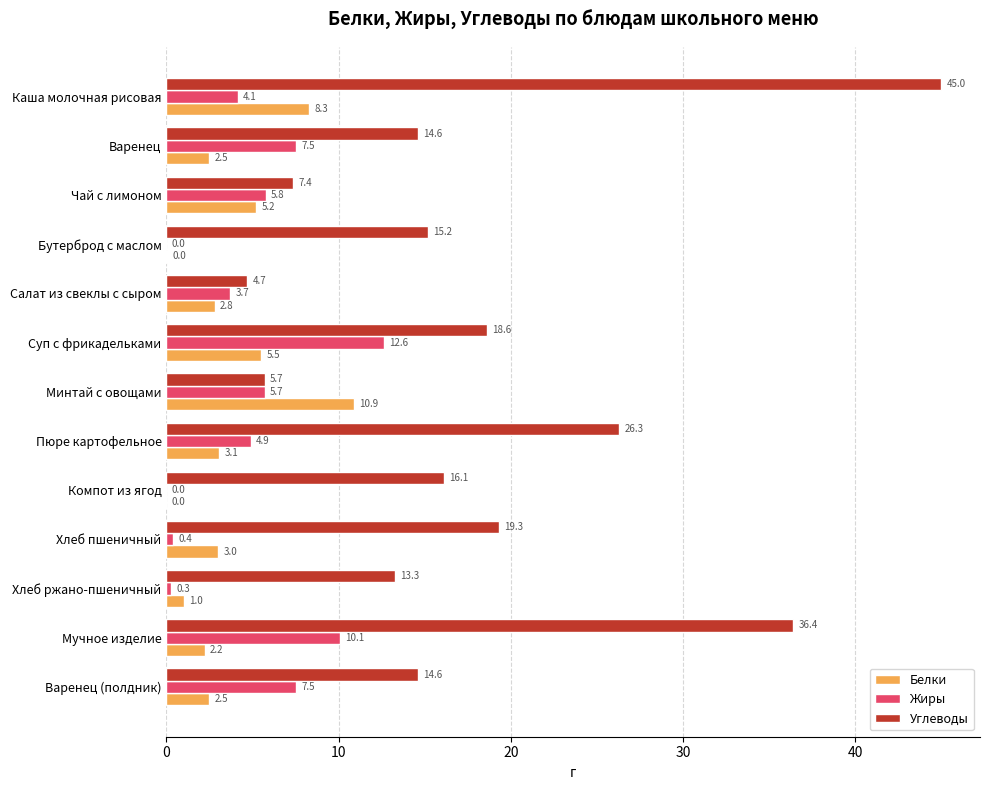

What value does the Углеводы series have at Салат из свеклы с сыром?

4.7